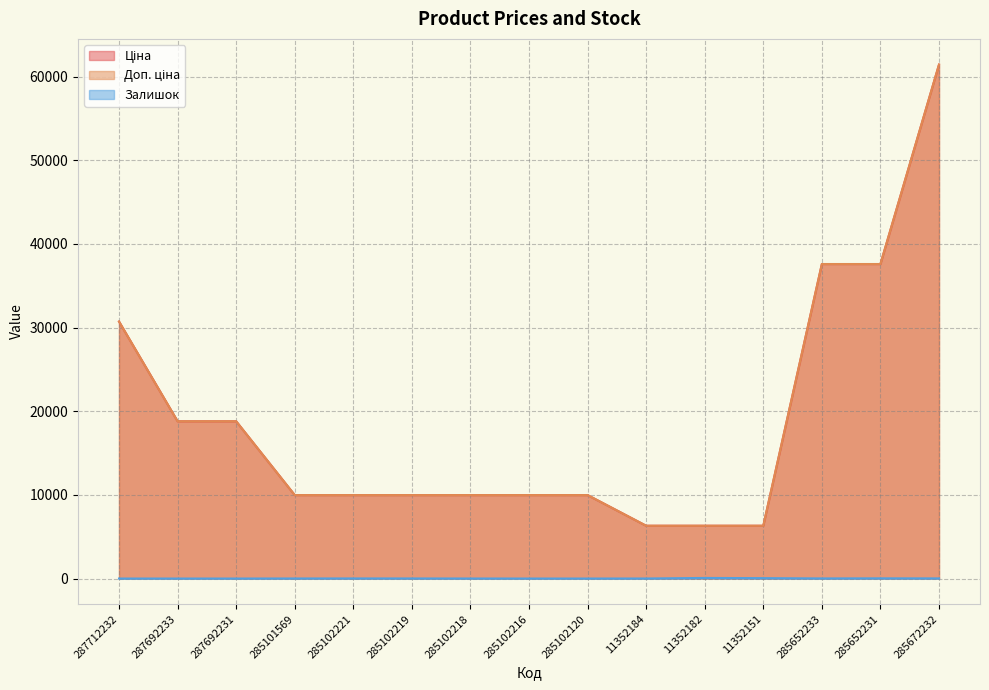

What is the sum of all Доп. ціна values?

283708.4